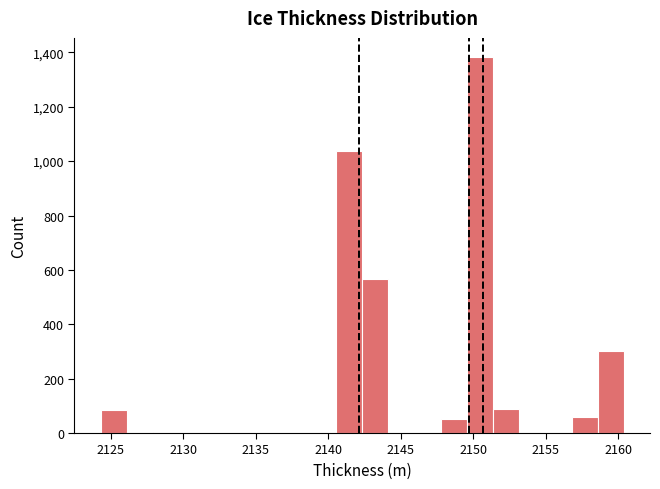

Around what value on the x-axis is the tallest bar? Give the approximate position of its centre, as read against the axis.

2150.5